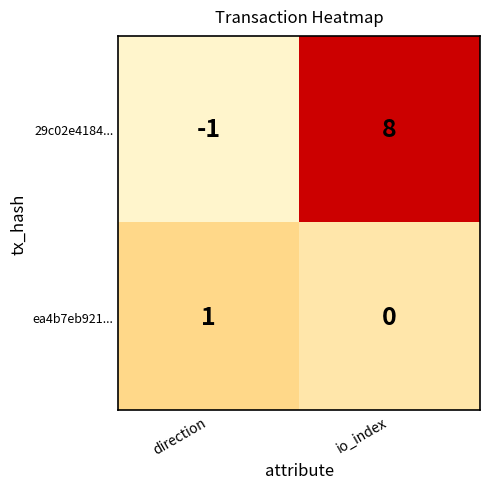

Reading left to right, transcribe all the data shown in this chart.

29c02e4184...: -1	8
ea4b7eb921...: 1	0